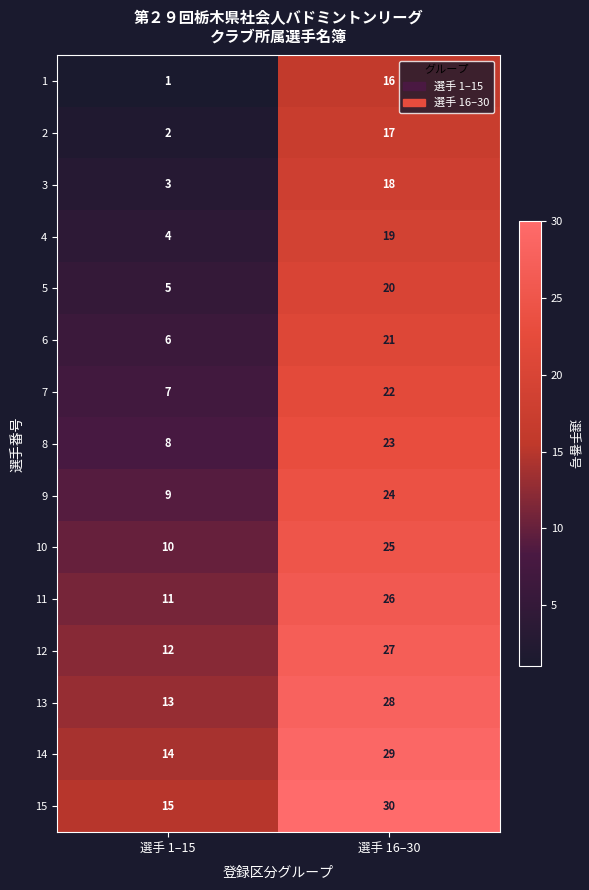

List the series in order of their peak value, lowest first.

1, 2, 3, 4, 5, 6, 7, 8, 9, 10, 11, 12, 13, 14, 15